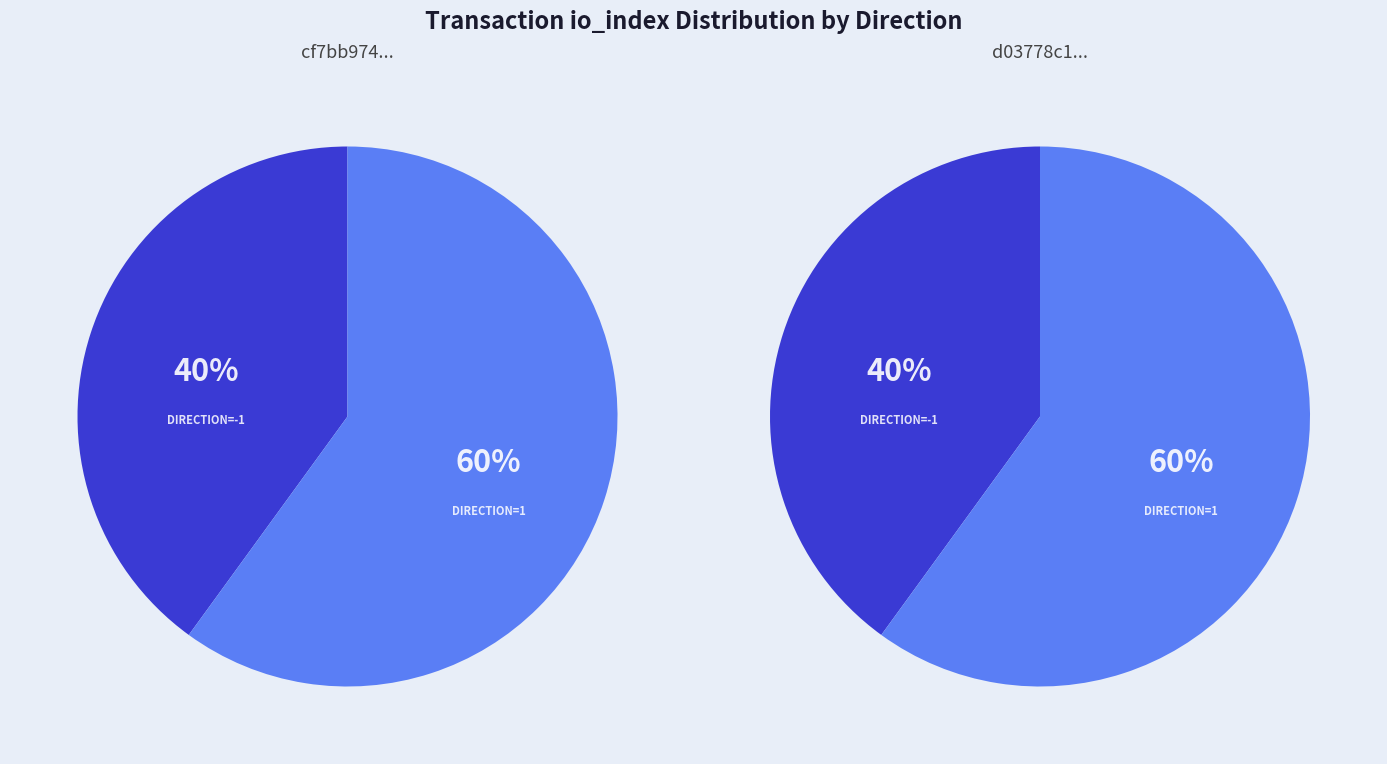

How many slices are in this pie chart?

2